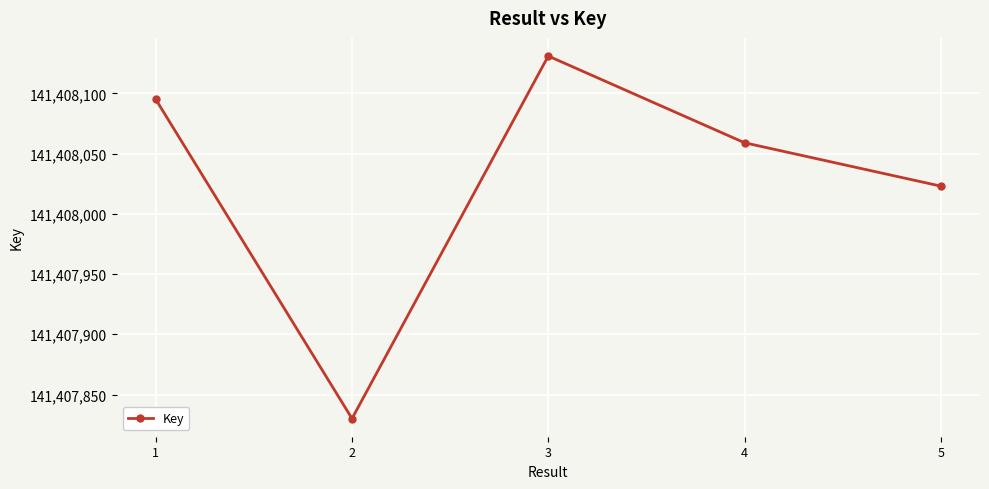

How many distinct data groups are displayed?

1